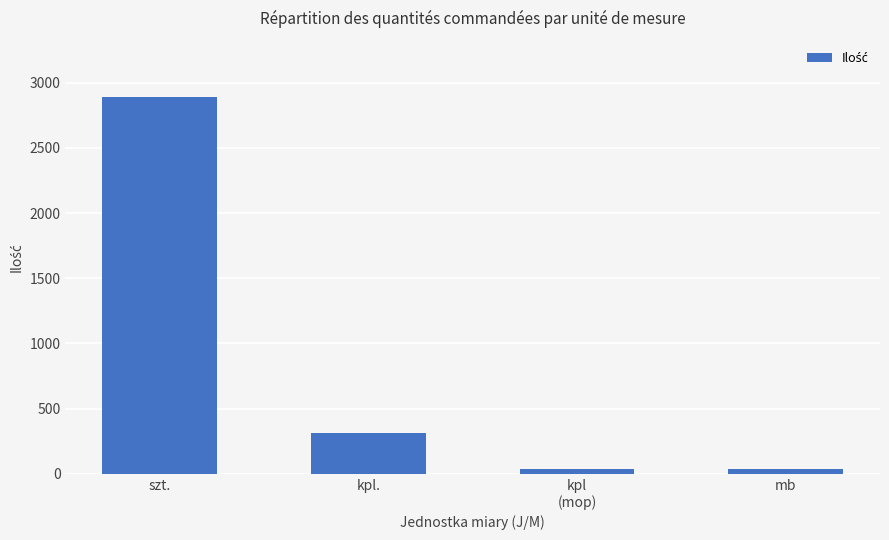

At which label is the value closest to 1464?

kpl.